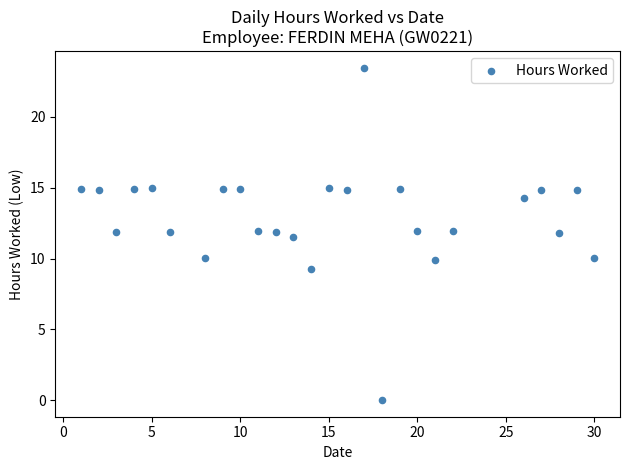

What is the range of X values (max minus min)?

29.0